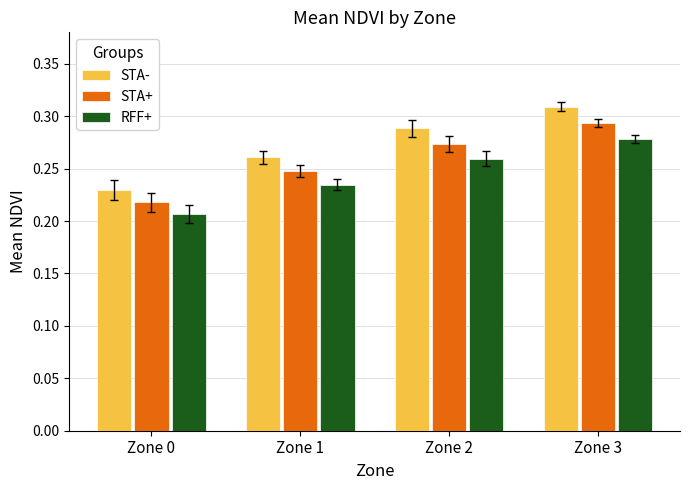

At which category does the chart reach its minimum across all series?

Zone 0